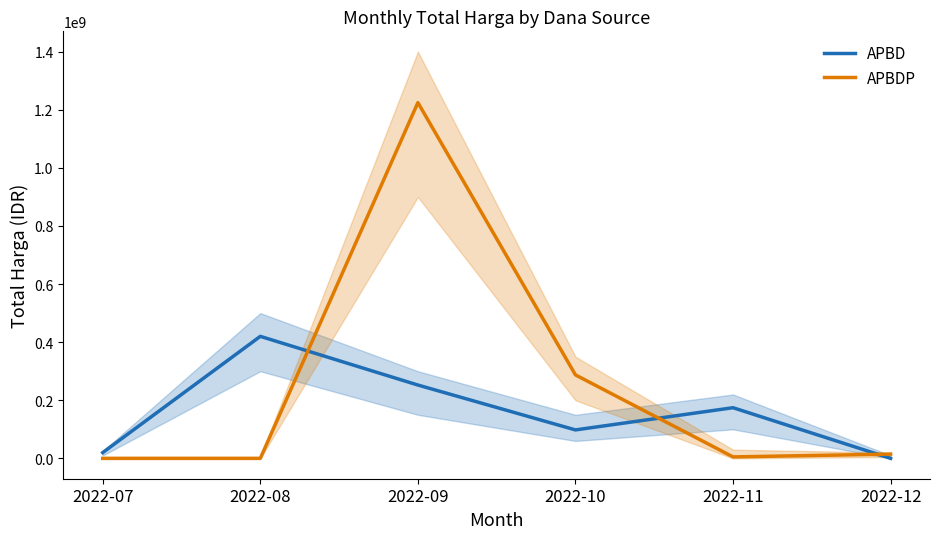

Between which two adjacent categories do APBD and APBDP first intersect?

2022-08 and 2022-09